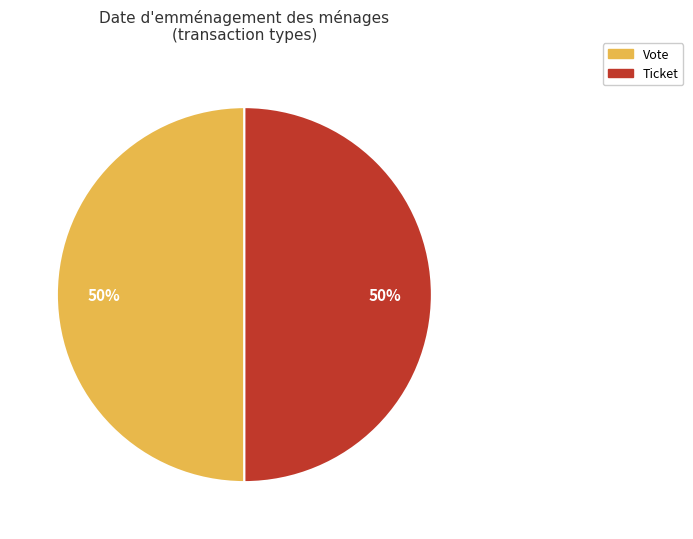

Do Ticket and Vote together represent more than half of the pie?

Yes